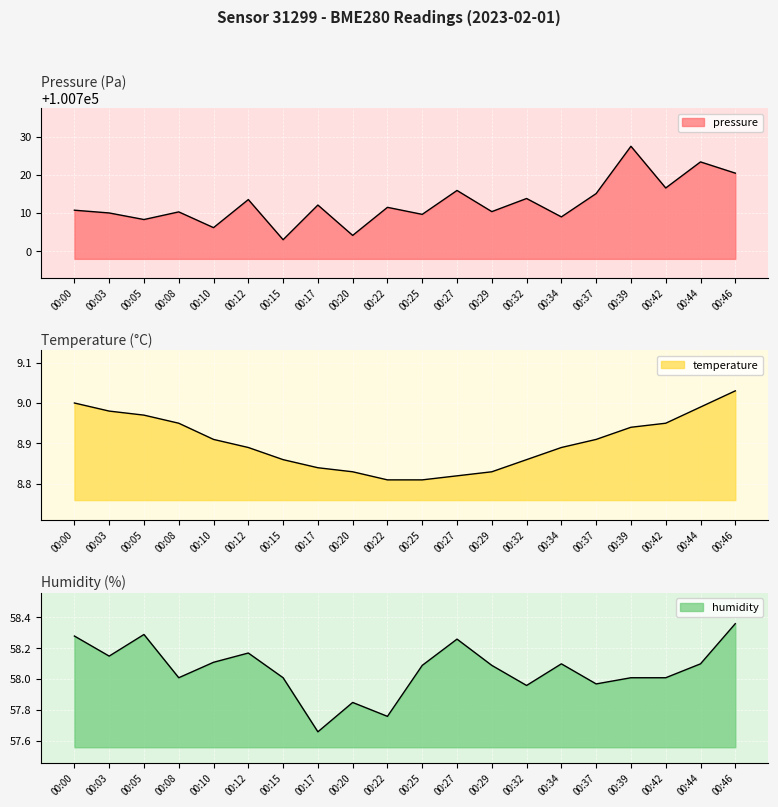

What is the maximum value for temperature?

9.0